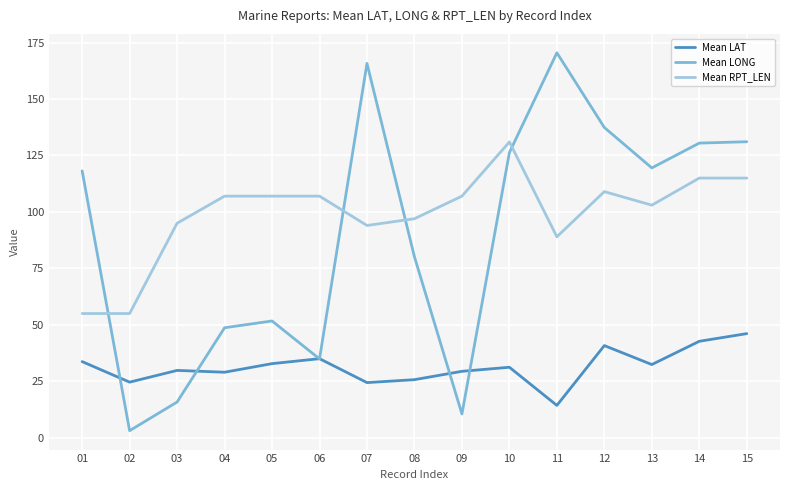

What are all the series names shown in the legend?

Mean LAT, Mean LONG, Mean RPT_LEN